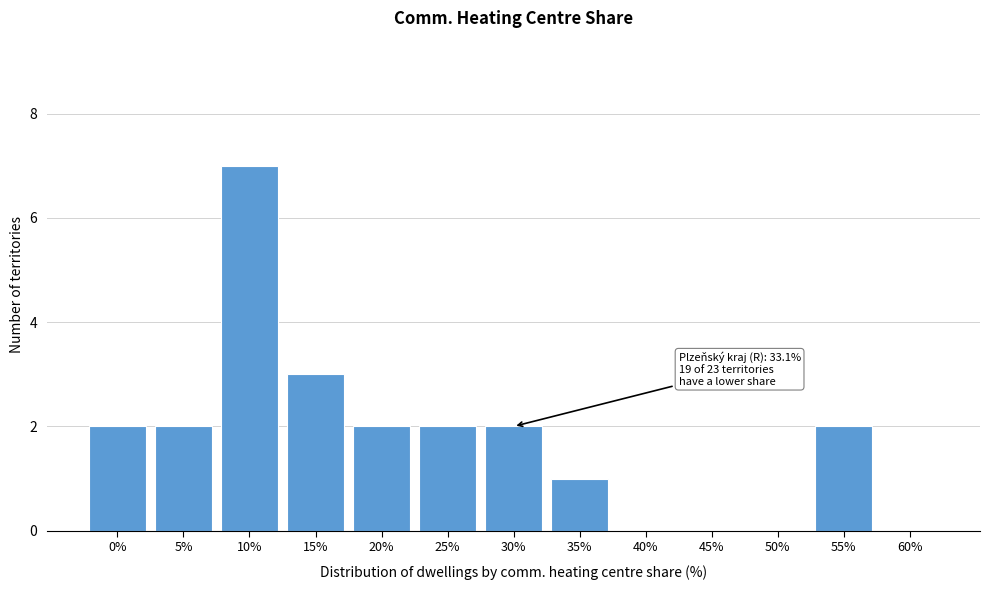

Reading right to left, list all the values displayed in this chart.

60%=0	55%=2	50%=0	45%=0	40%=0	35%=1	30%=2	25%=2	20%=2	15%=3	10%=7	5%=2	0%=2